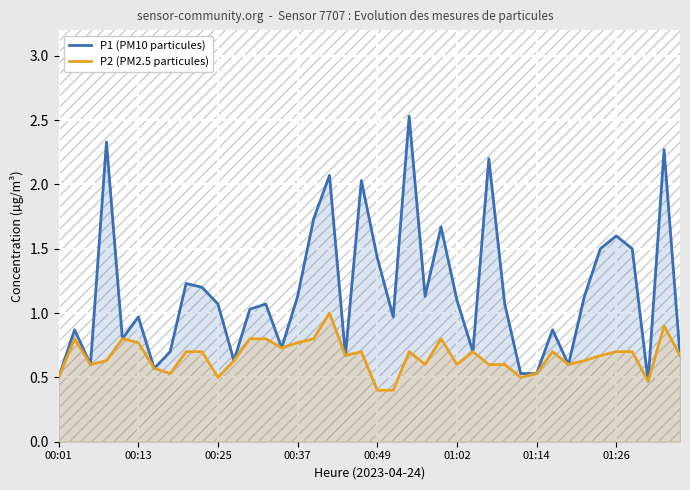

True or false: P2 (PM2.5 particules) and P1 (PM10 particules) intersect in this chart.

False